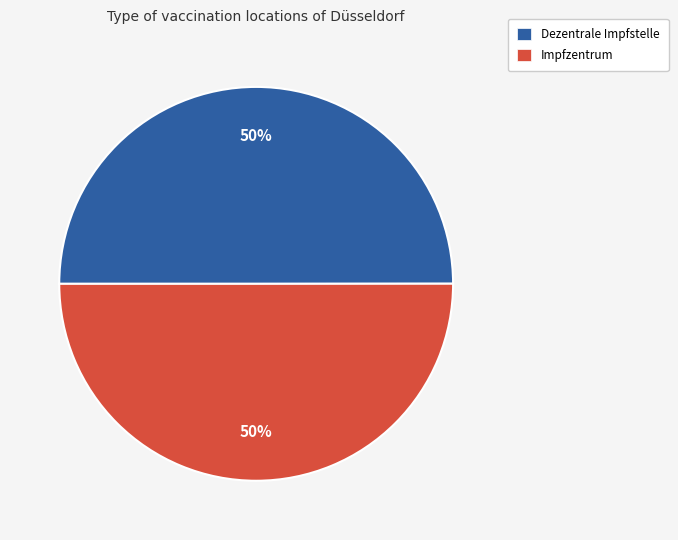

True or false: Impfzentrum accounts for 57% of the total.

False